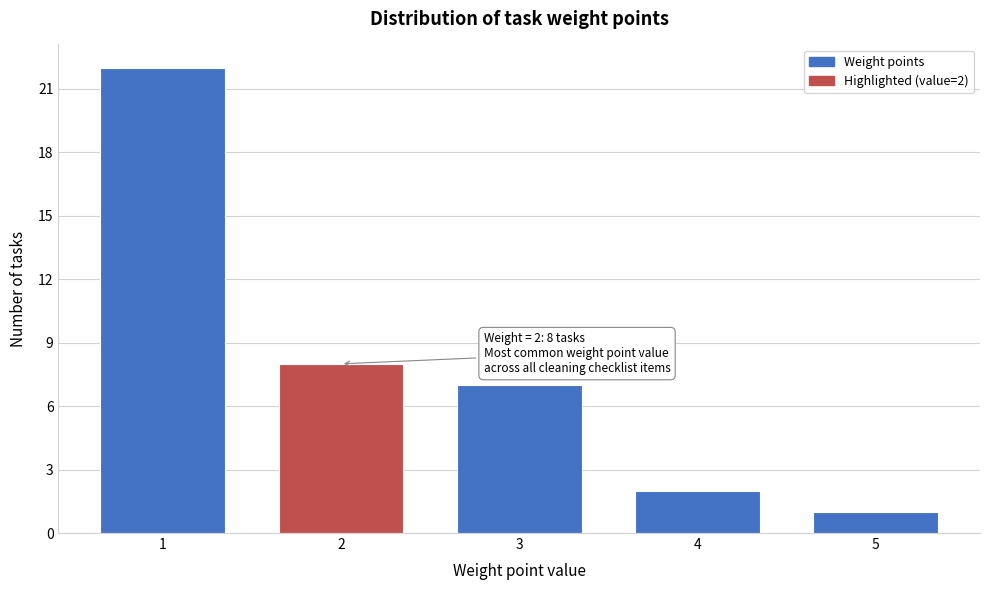

Reading left to right, what are all the values shown in this chart?

22	8	7	2	1